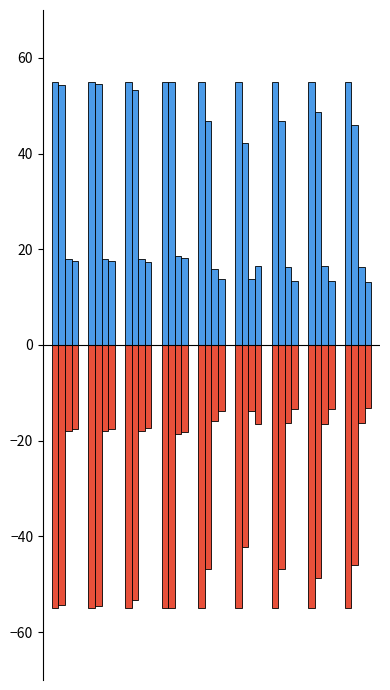

True or false: 9M 2015 has a value of 30.5 at 8.

False